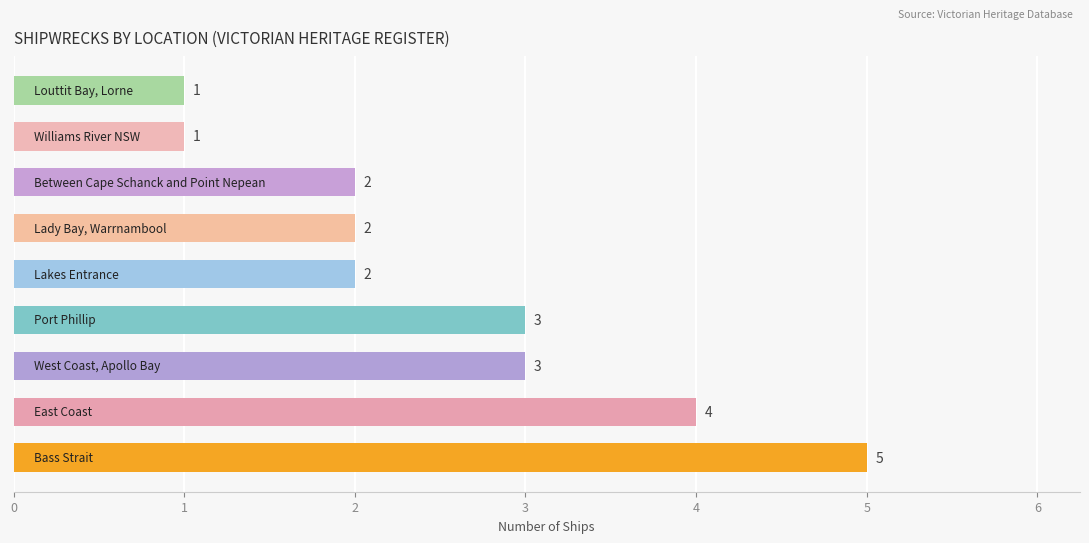

What is the difference between the maximum and minimum values?

4